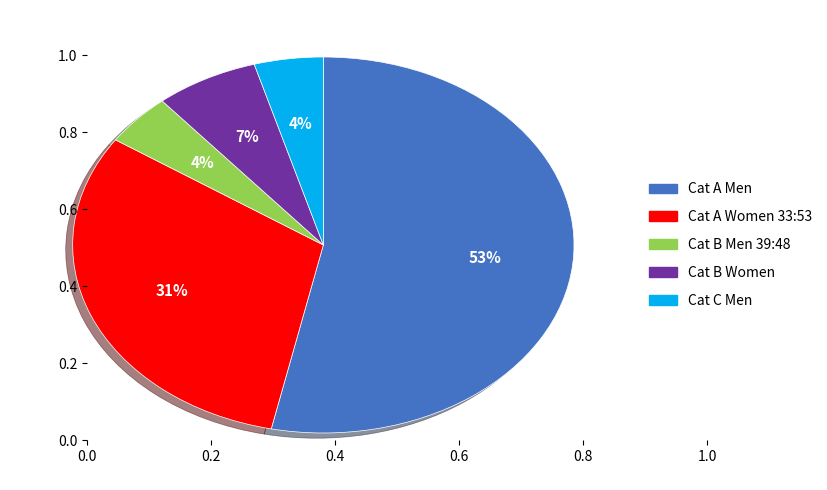

Which slice is the largest?

Cat A Men